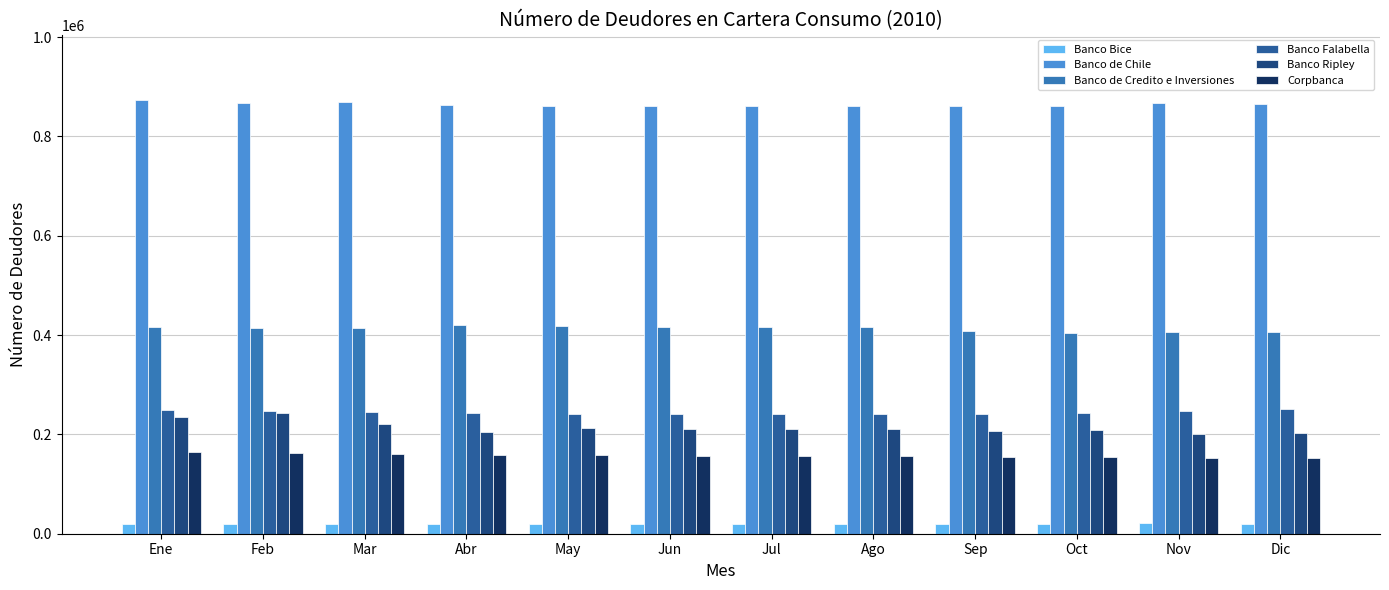

At which category does the chart reach its minimum across all series?

Feb